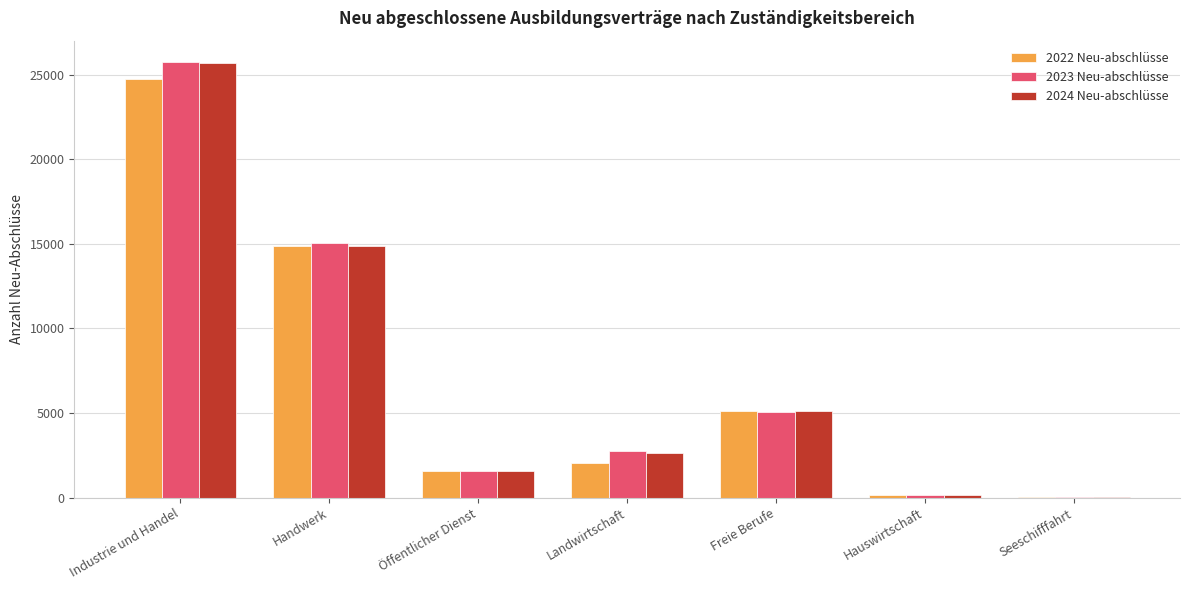

The value of 2024 Neu-abschlüsse at Handwerk is 9469. True or false?

False